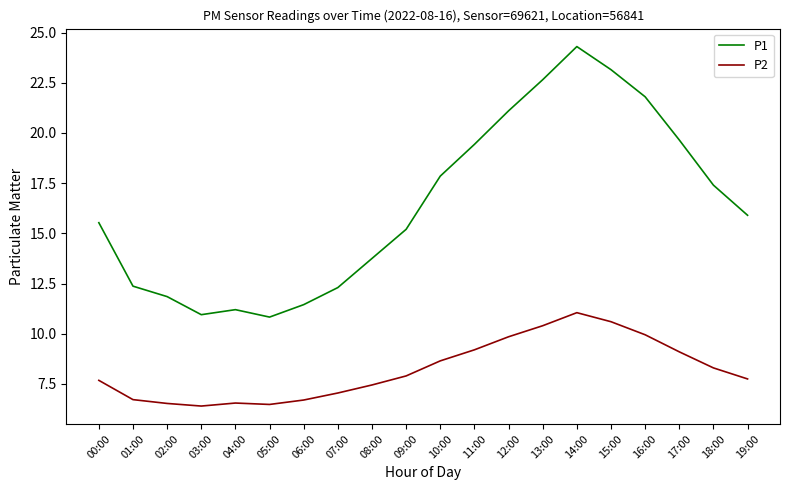

True or false: P1 and P2 intersect in this chart.

False